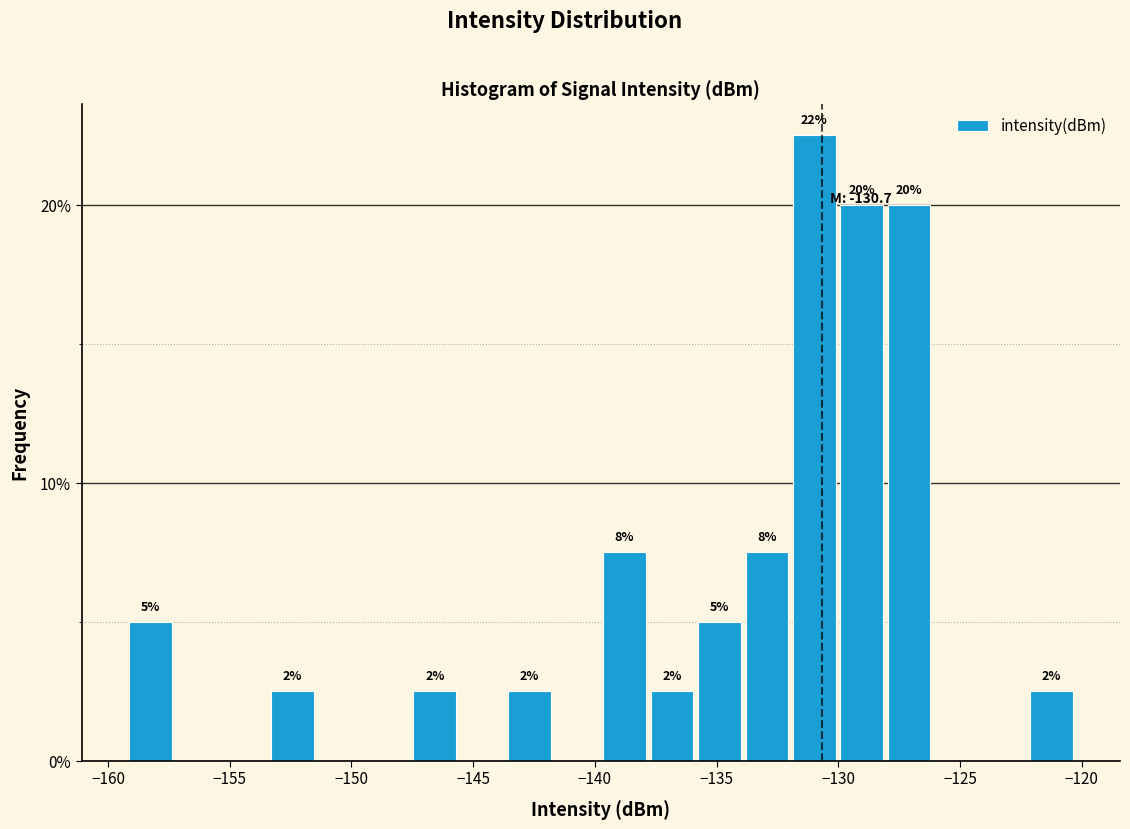

Read against the x-axis, roughly where is the centre of the tallest bar?

-131.0